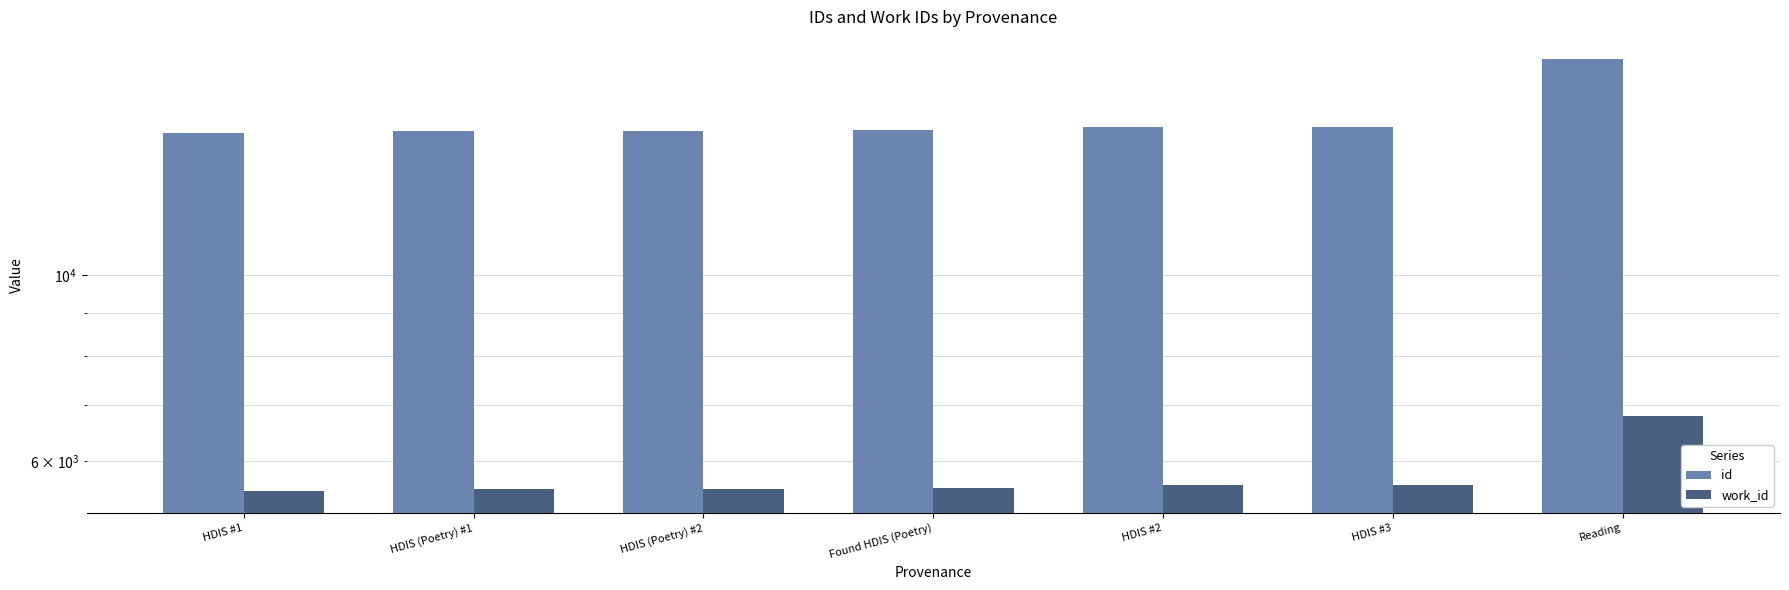

Rank the series by their maximum value, from lowest to highest.

work_id, id